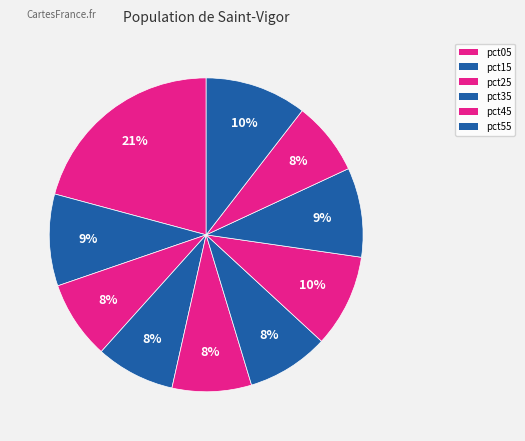

How many segments does this pie chart have?

10